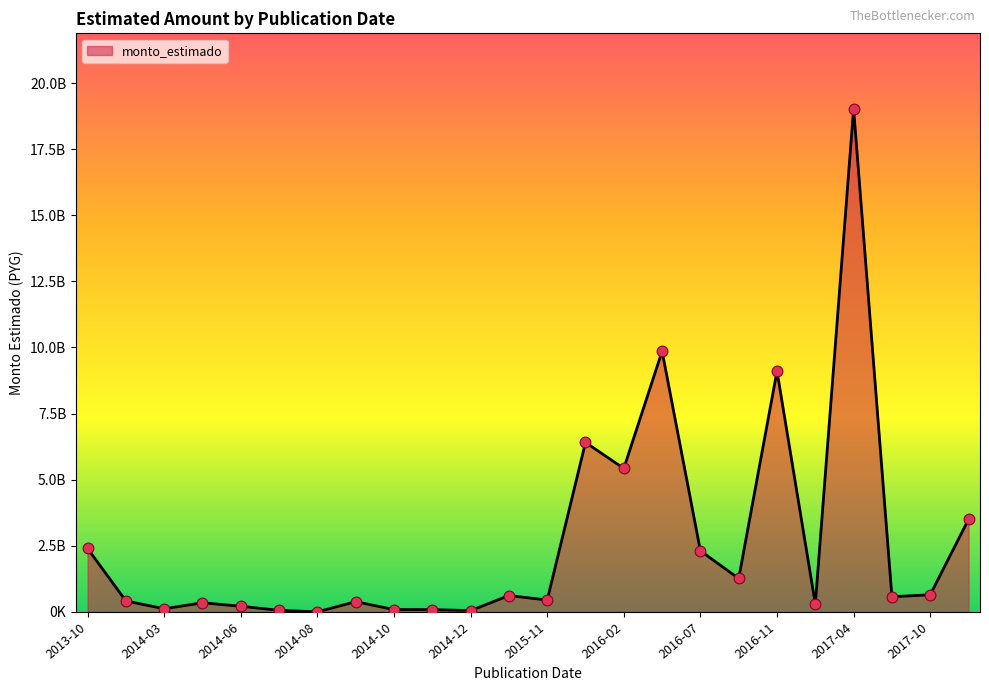

Does the chart have visible grid lines?

No